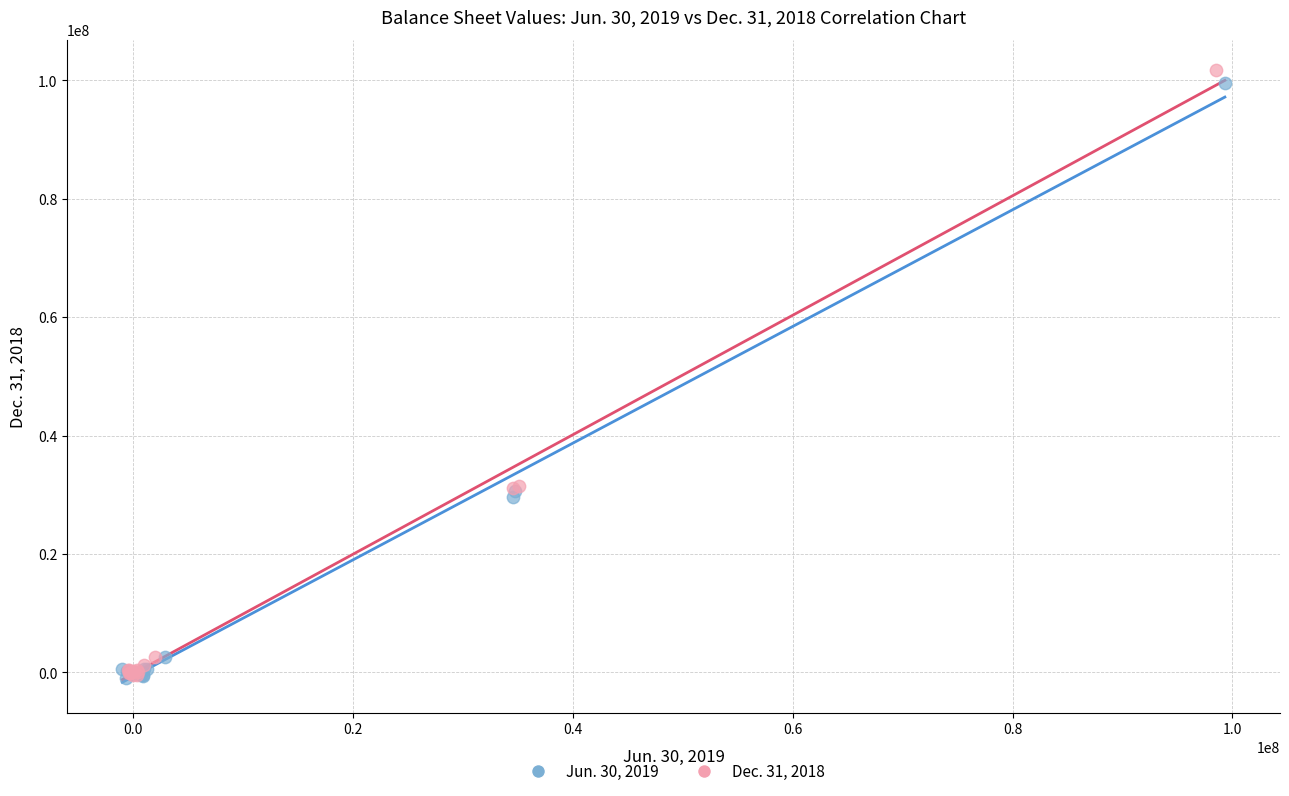

Which series has the widest spread of Y values?

Dec. 31, 2018